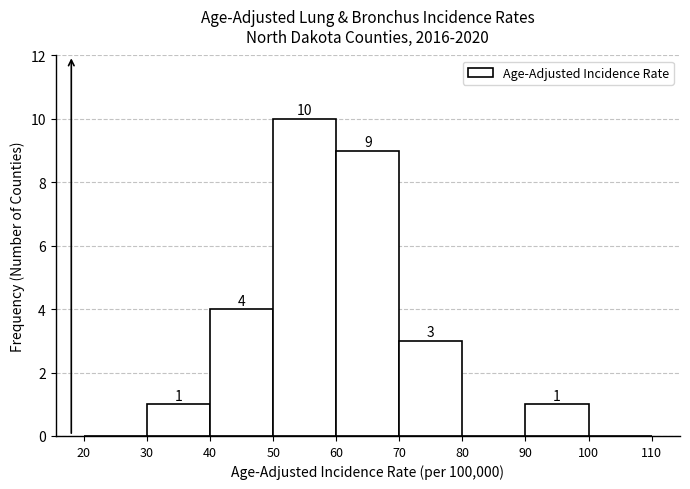

Over which range of the x-axis is the bar tallest?

50 to 60